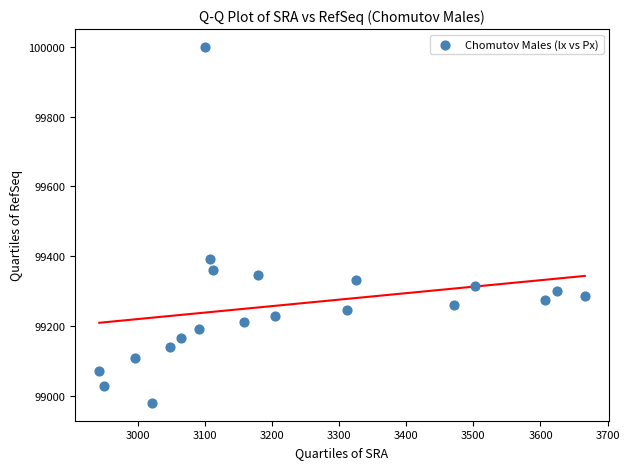

What Y value in the scatter plot is closest to 99489?

99390.5